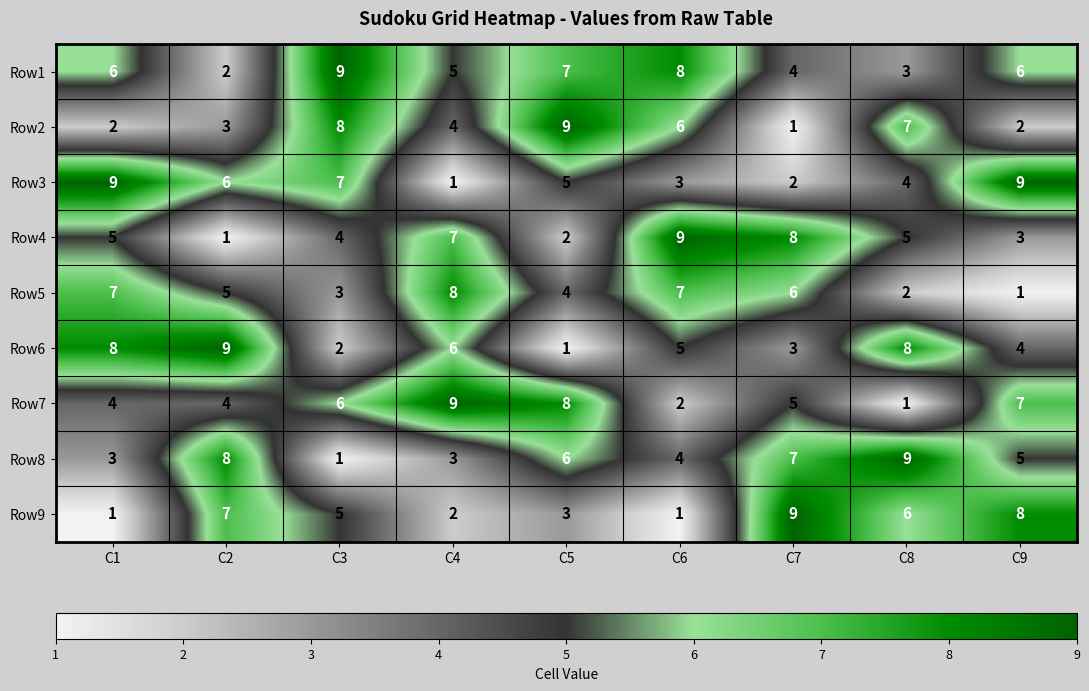

Rank the series at C1 from lowest to highest value.

Row9, Row2, Row8, Row7, Row4, Row1, Row5, Row6, Row3